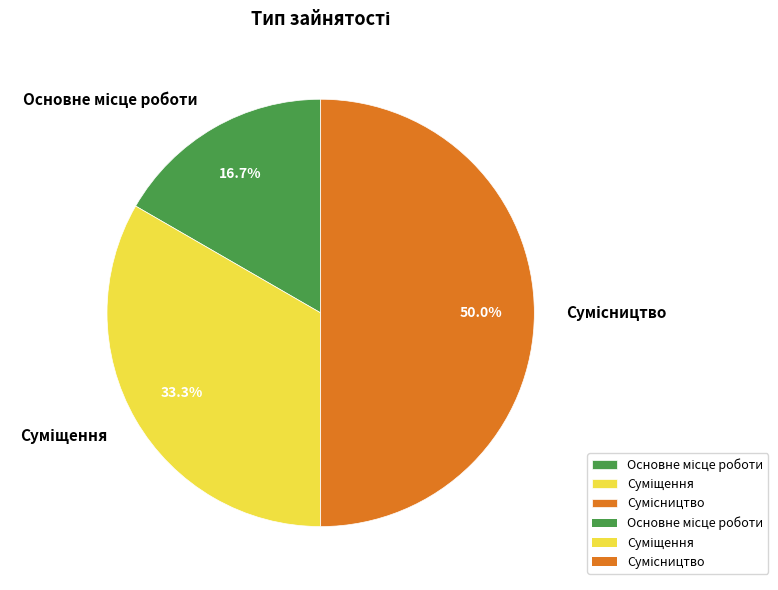

What is the ratio of the value at Суміщення to the value at Основне місце роботи?

2.0